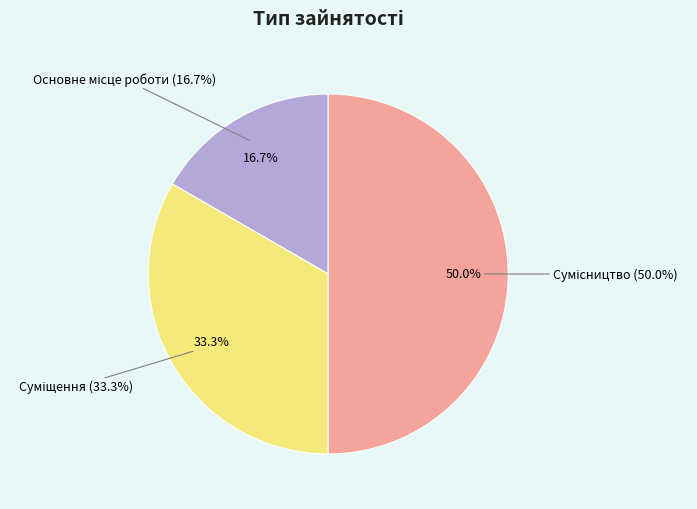

What percentage is the Основне місце роботи slice, to the nearest percent?

17%